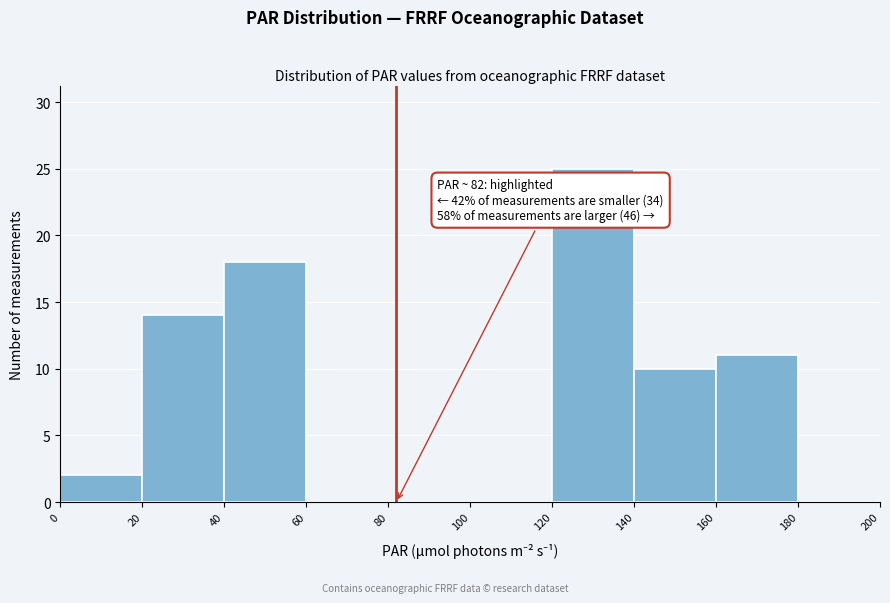

Over which range of the x-axis is the bar tallest?

120 to 140